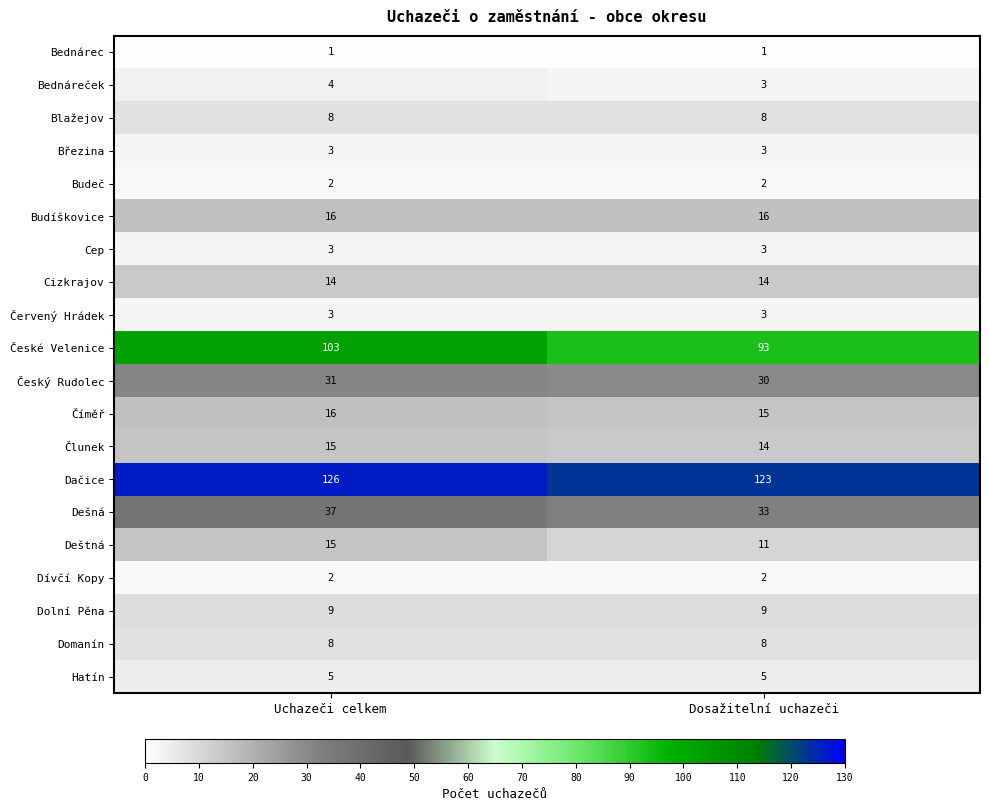

Which series has the largest total across all categories?

Dačice